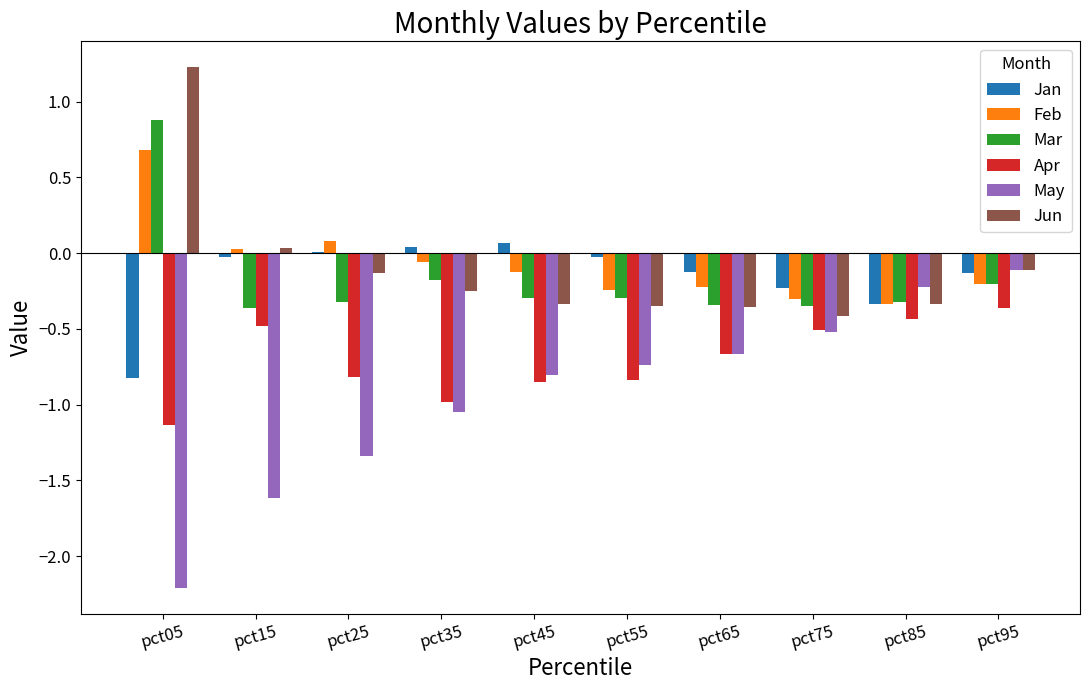

Count the number of data series in this chart.

6